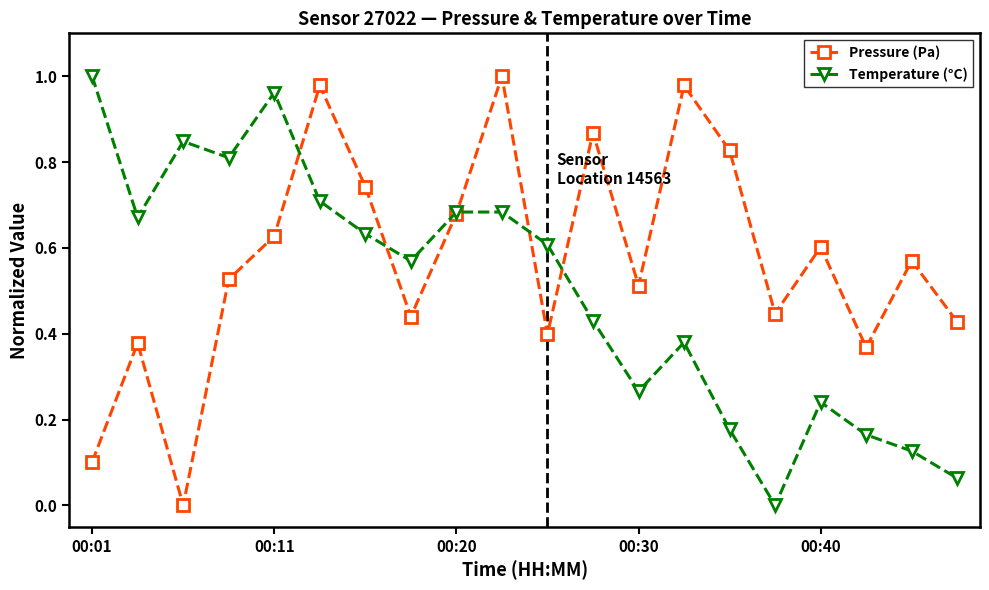

Which series has the largest total across all categories?

Pressure (Pa)